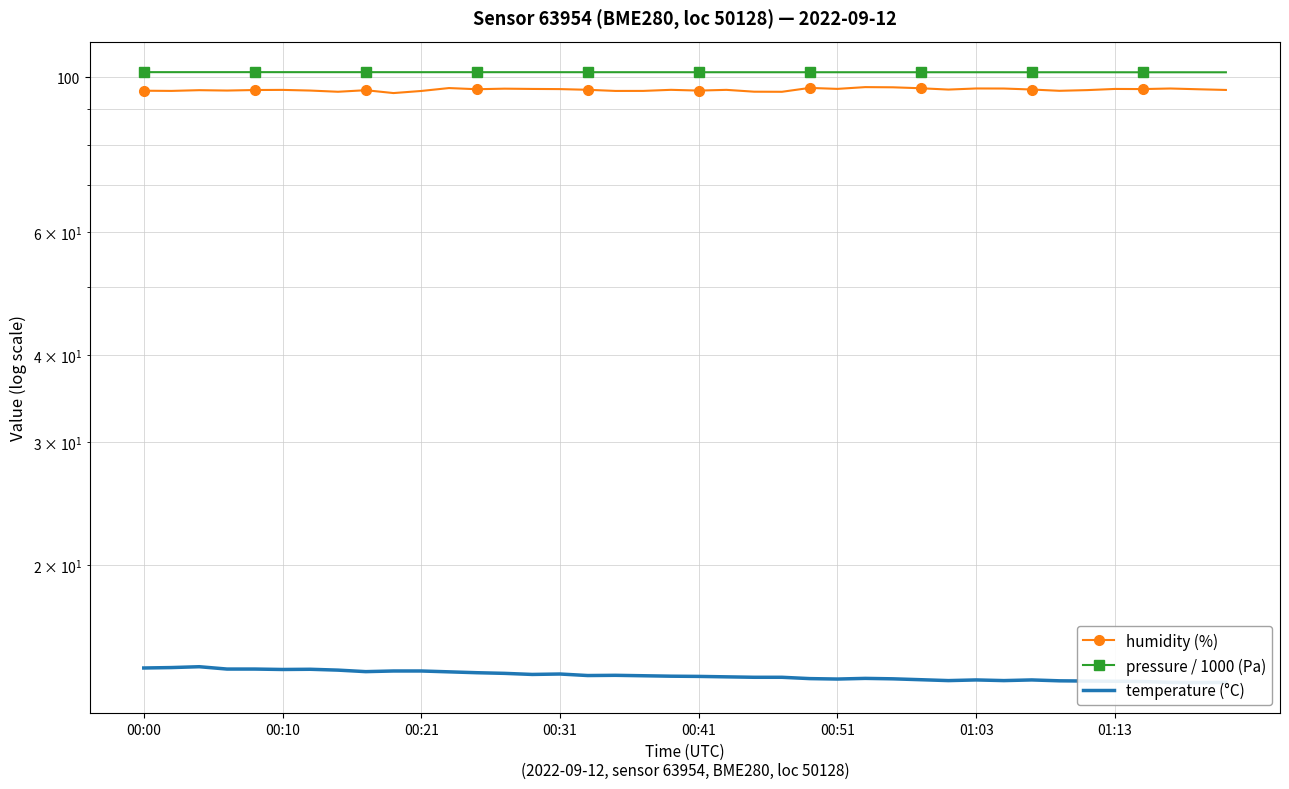

Read the temperature (°C) value at 24.

13.8